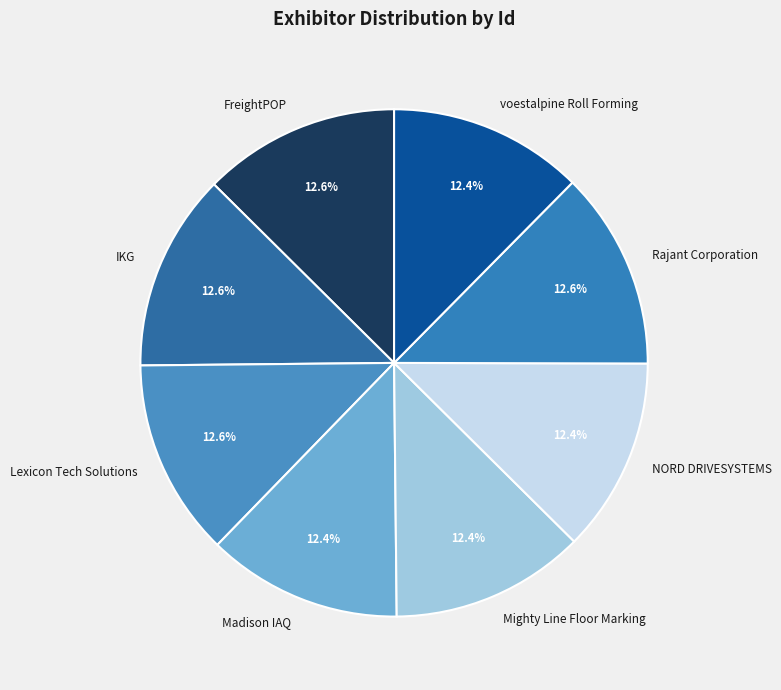

How many slices are in this pie chart?

8